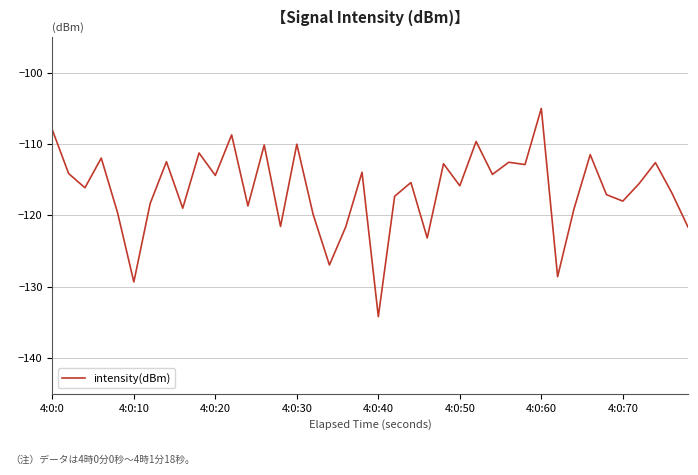

What is the difference between the maximum and minimum values?

29.2